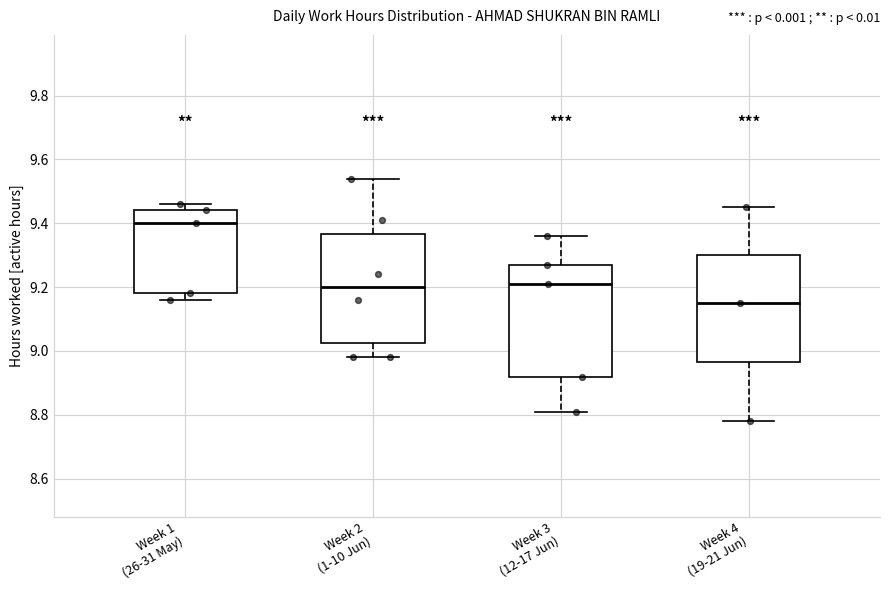

Reading left to right, transcribe this box plot: for each box, give where its median line is, the range the box spans, and where its two whiskers end, as read against the y-axis. The values are not printed on the chart, so give them approximately, as read against the axis.

Week 1 (26-31 May): median 9.40, box 9.18 to 9.44, whiskers 9.16 to 9.46
Week 2 (1-10 Jun): median 9.20, box 9.02 to 9.36, whiskers 8.98 to 9.54
Week 3 (12-17 Jun): median 9.22, box 8.92 to 9.28, whiskers 8.82 to 9.36
Week 4 (19-21 Jun): median 9.16, box 8.96 to 9.30, whiskers 8.78 to 9.46